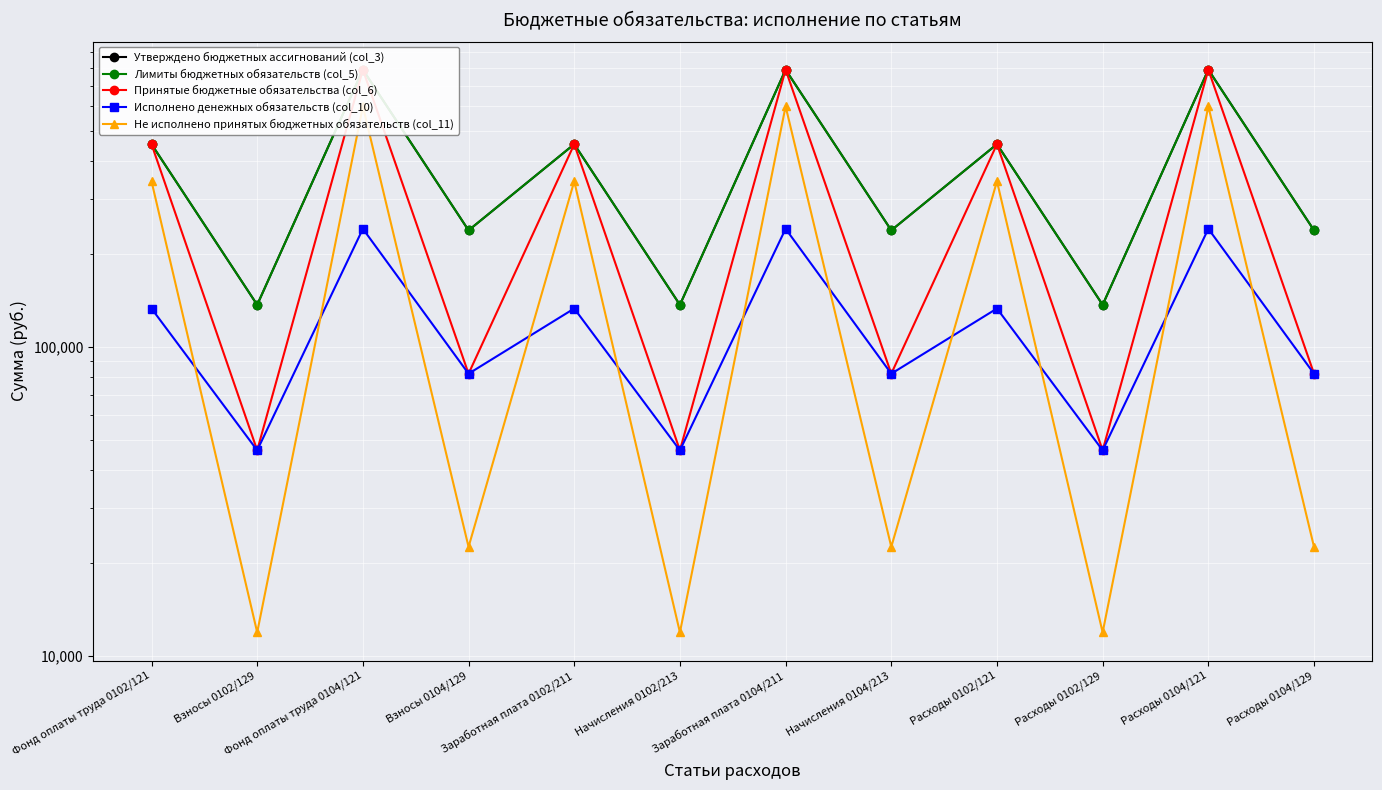

Count the number of data series in this chart.

5